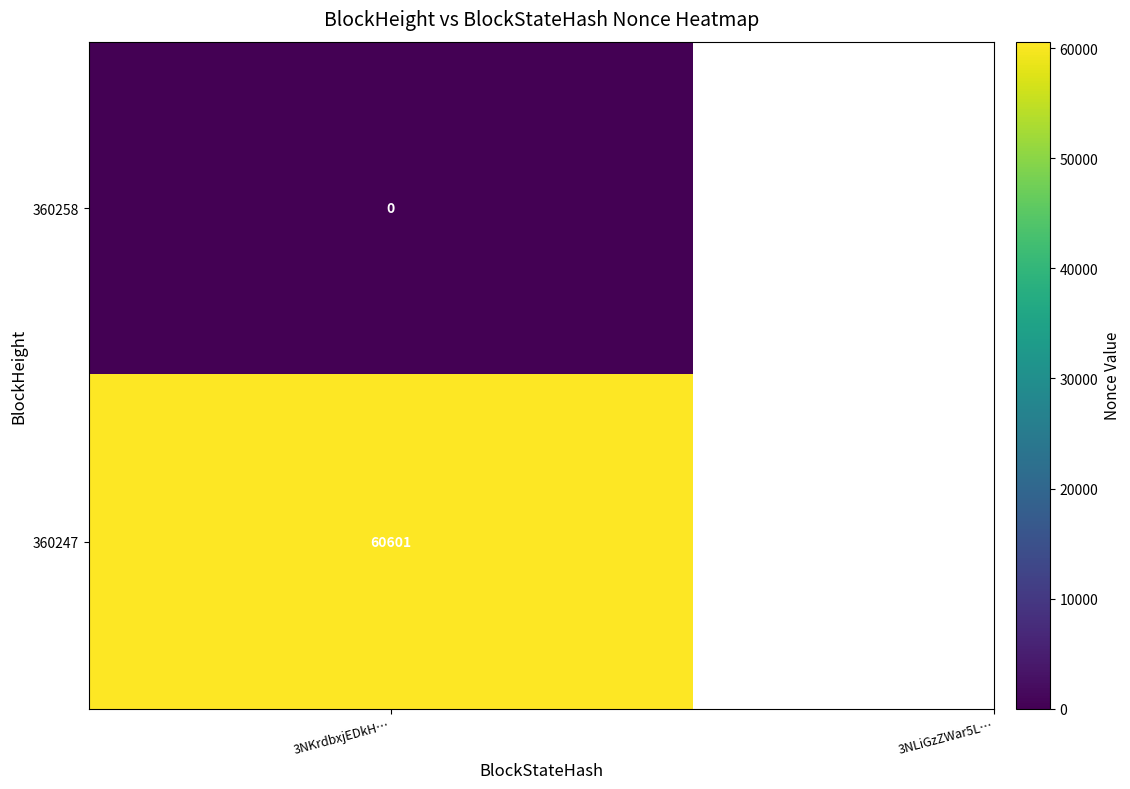

What is the difference between the 360247 values at 360247 and 360258?

60601